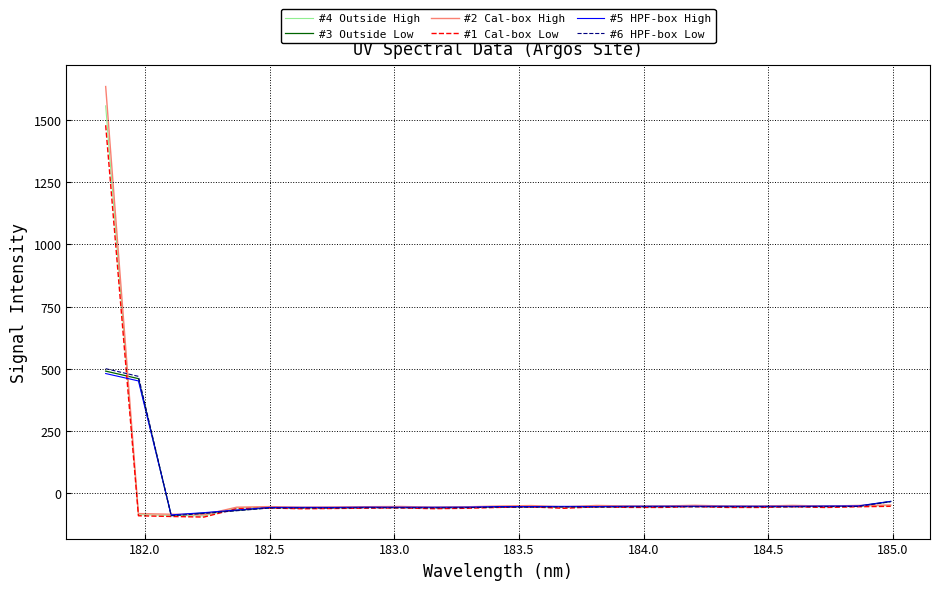

Which series has the largest range (max minus min)?

#2 Cal-box High